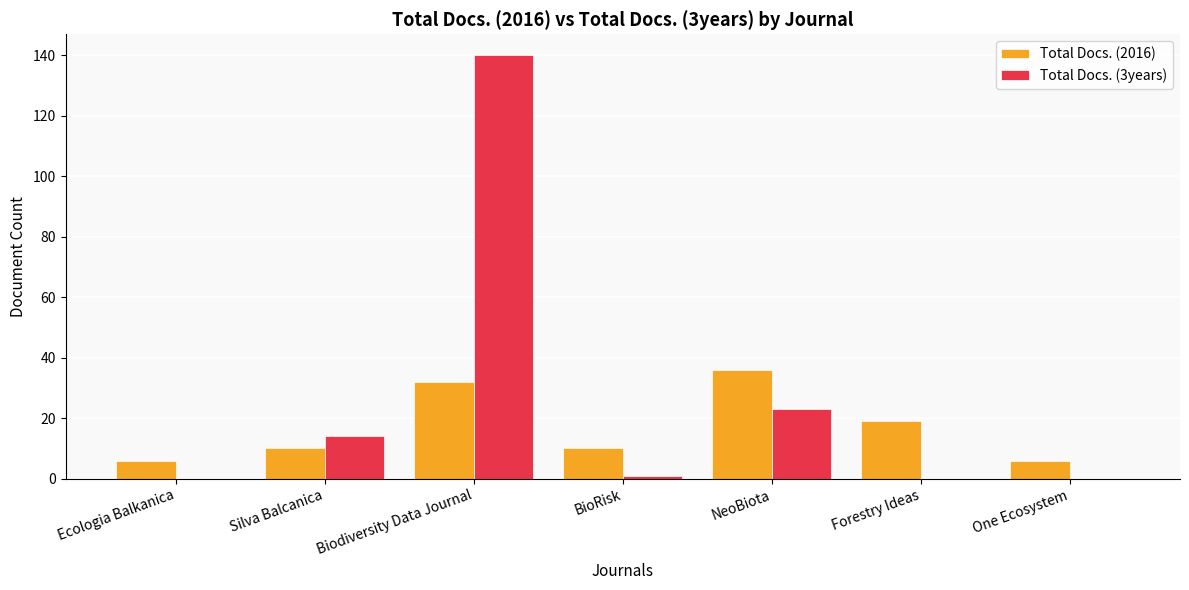

What are all the series names shown in the legend?

Total Docs. (2016), Total Docs. (3years)